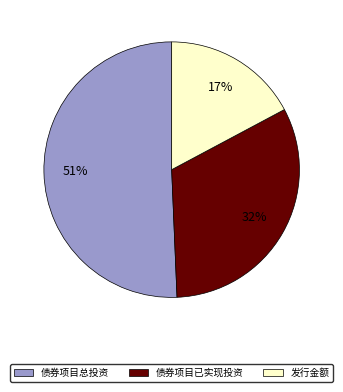

Count the number of slices in the pie.

3